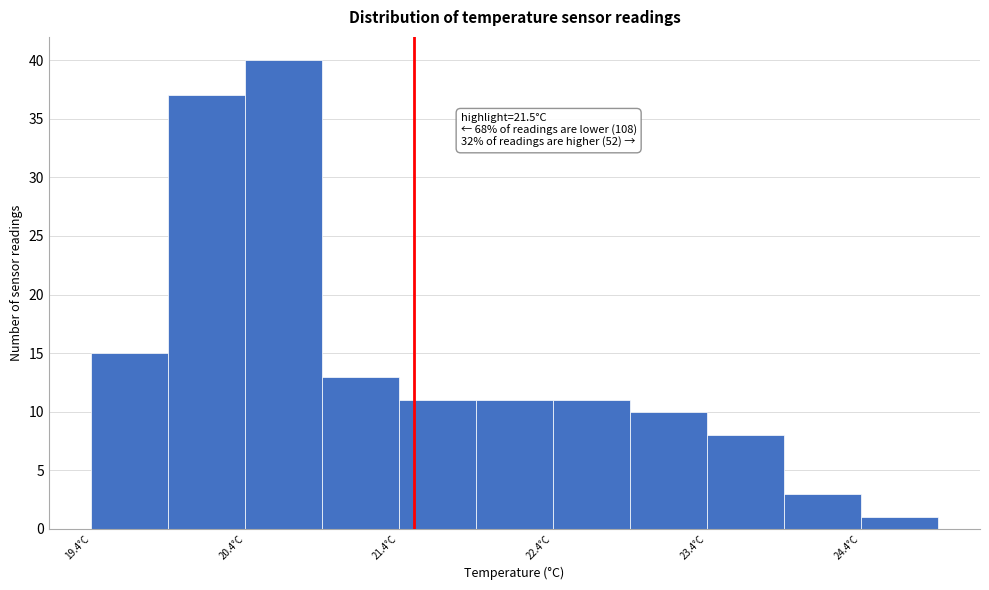

Over which range of the x-axis is the bar tallest?

20.4 to 20.9